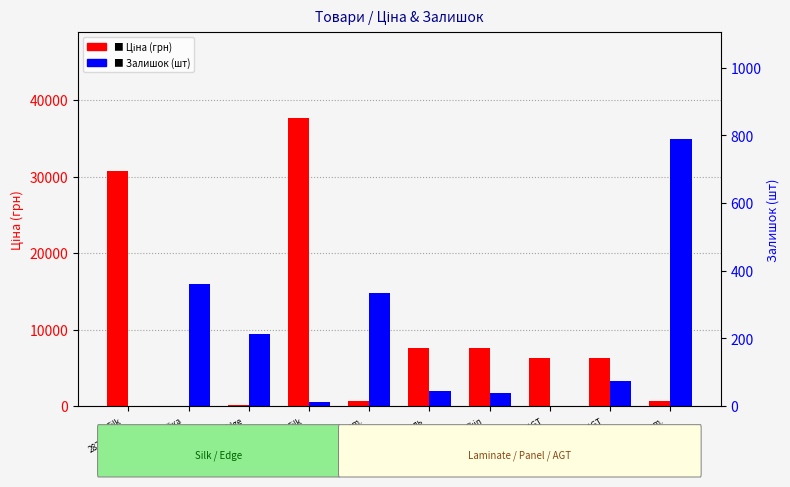

How many bars are there in total?

20